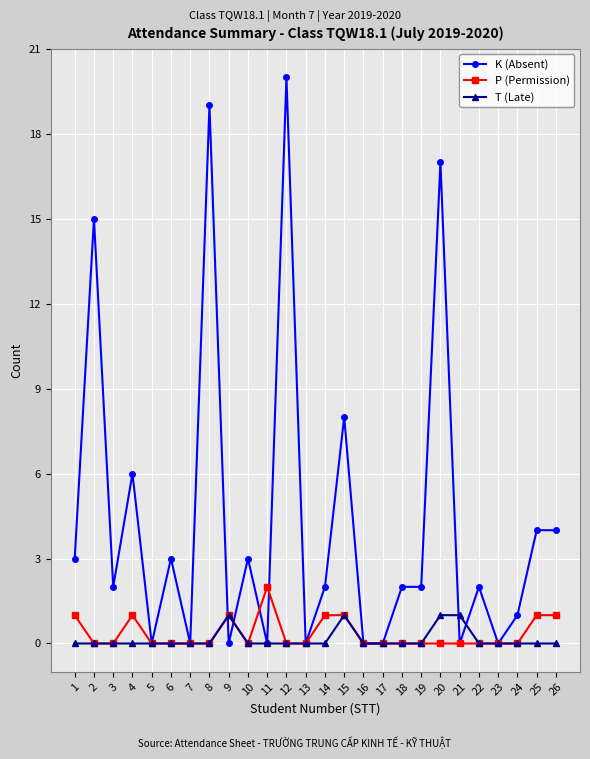

At how many categories does at least one series exceed 13?

4